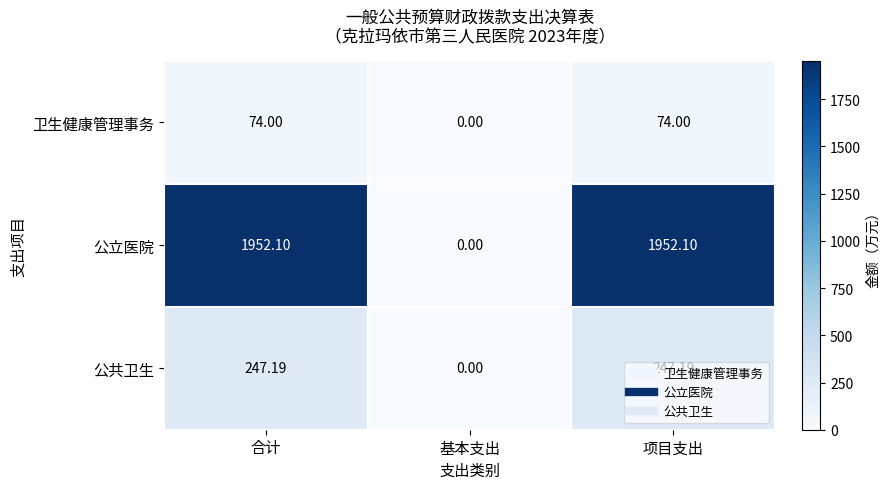

How many series are shown in this chart?

3